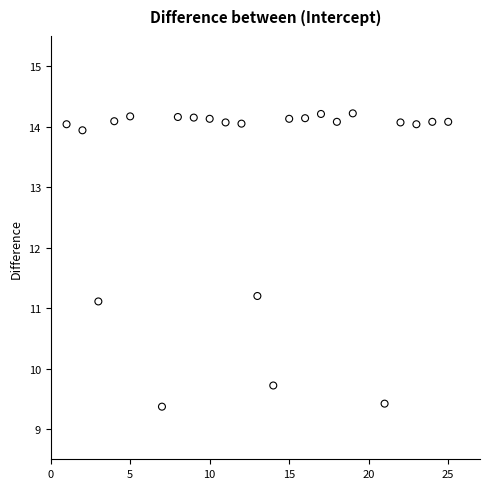

What Y value in the scatter plot is closest to 11?

11.1